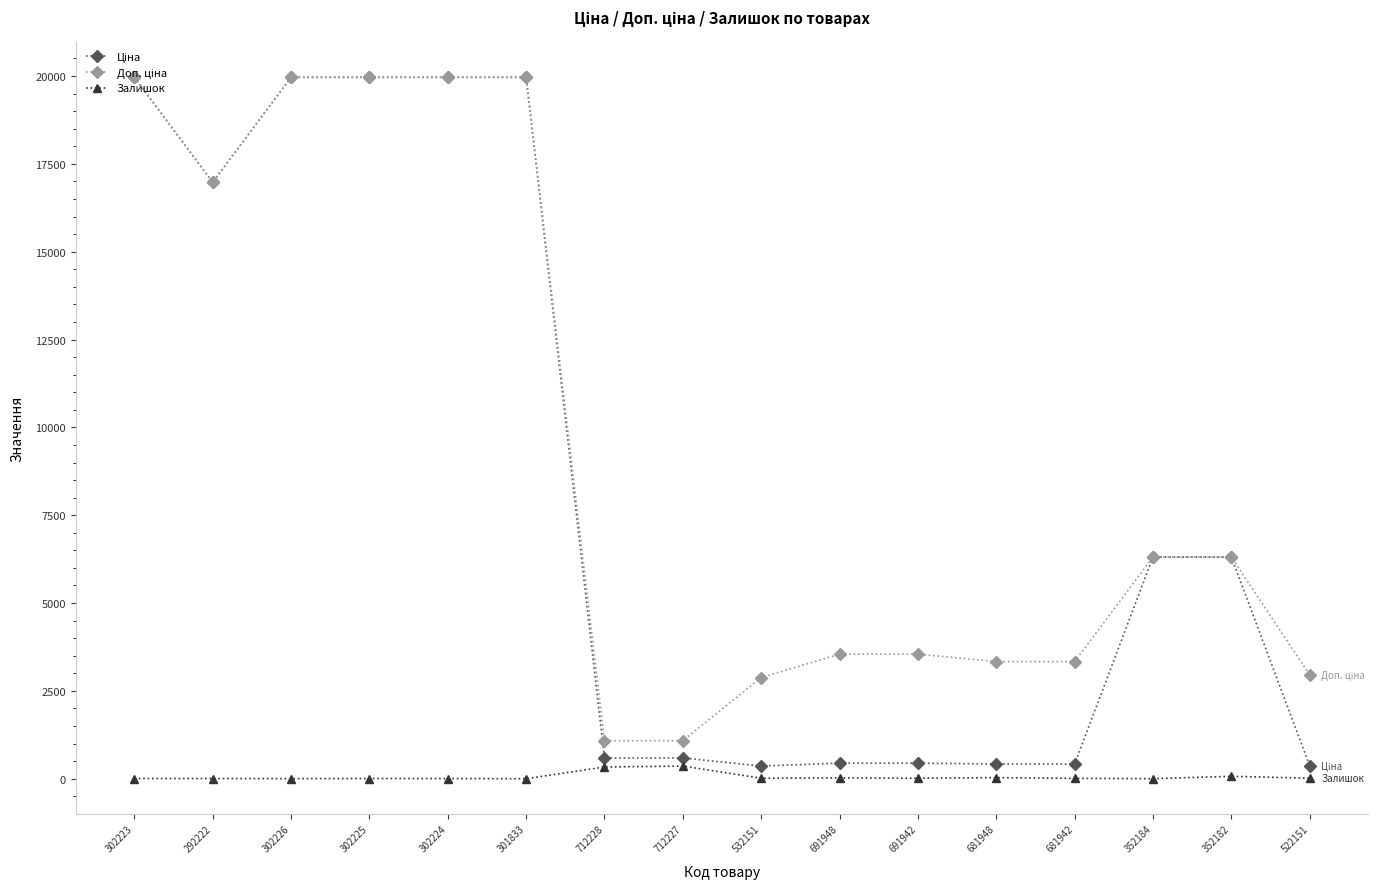

What is the greatest value displayed?

19964.2